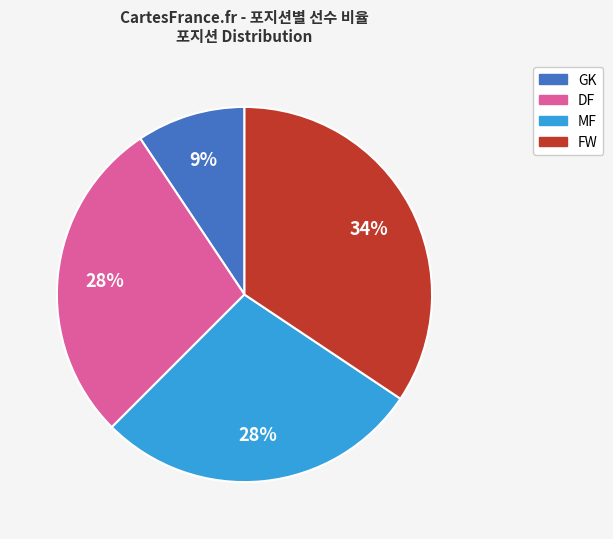

To the nearest percent, what is the average slice percentage?

25%